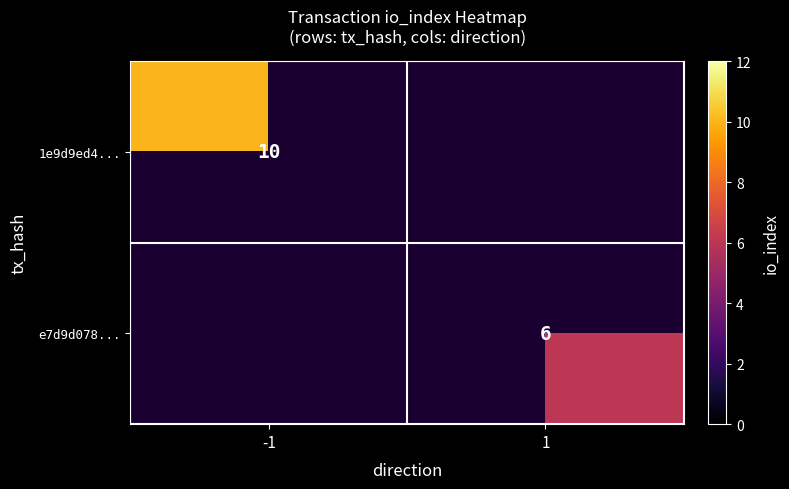

Is the value of 1e9d9ed4... at -1 greater than the value of e7d9d078... at 1?

Yes